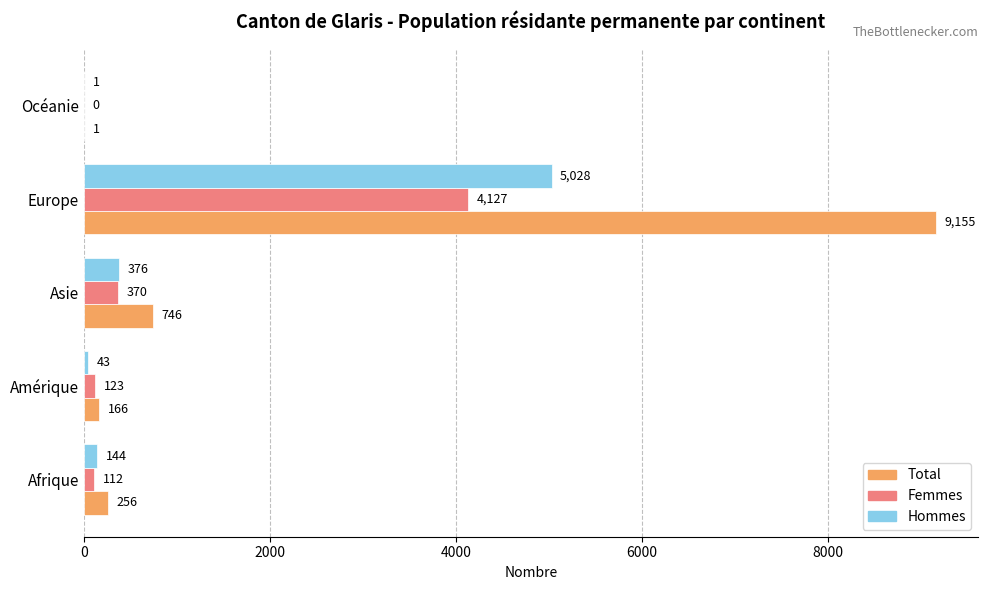

How many categories are shown in the chart?

5